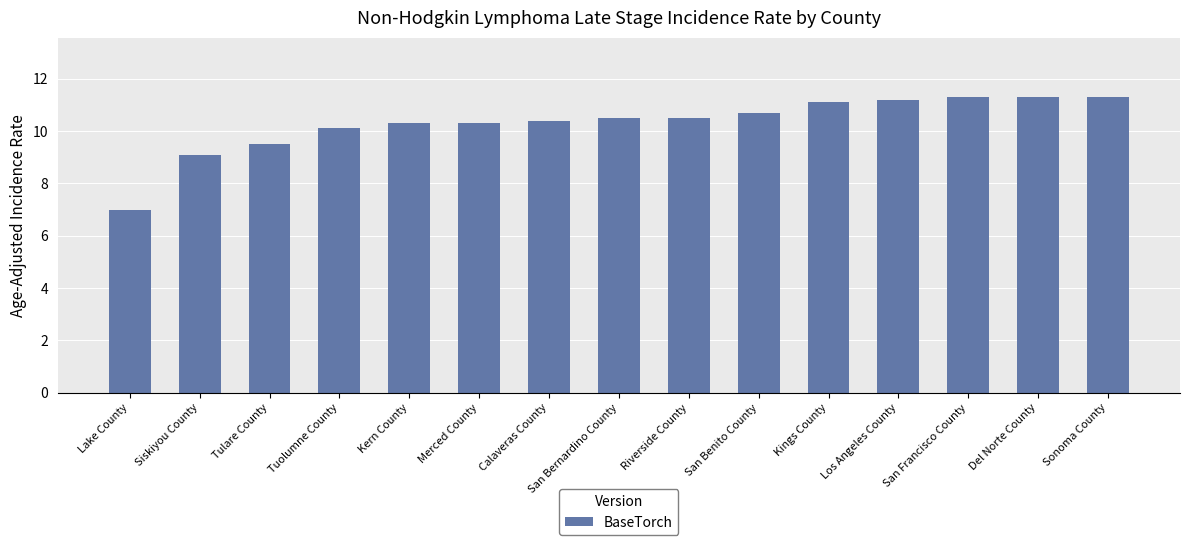

What is the minimum value shown in the chart?

7.0